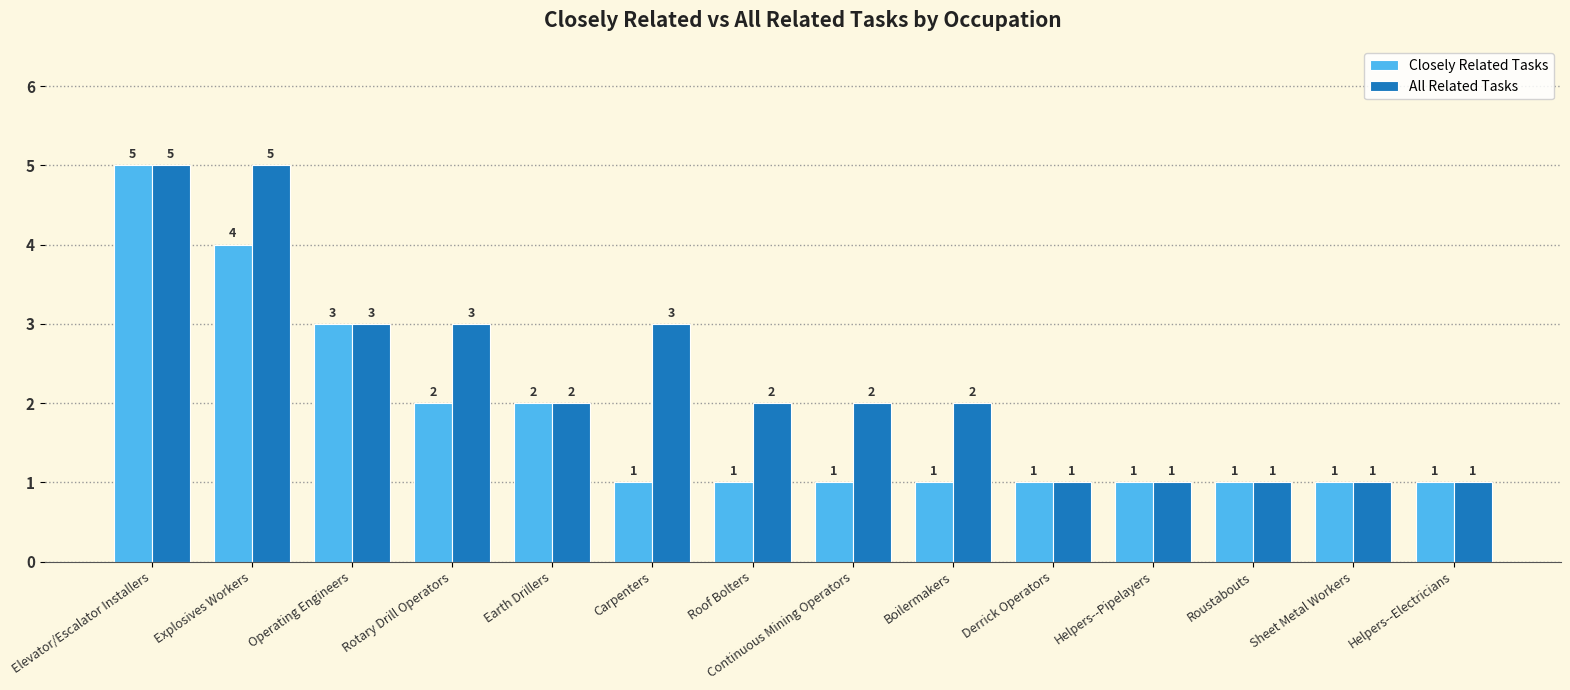

What is the difference between the second highest and second lowest values in the Closely Related Tasks series?

3